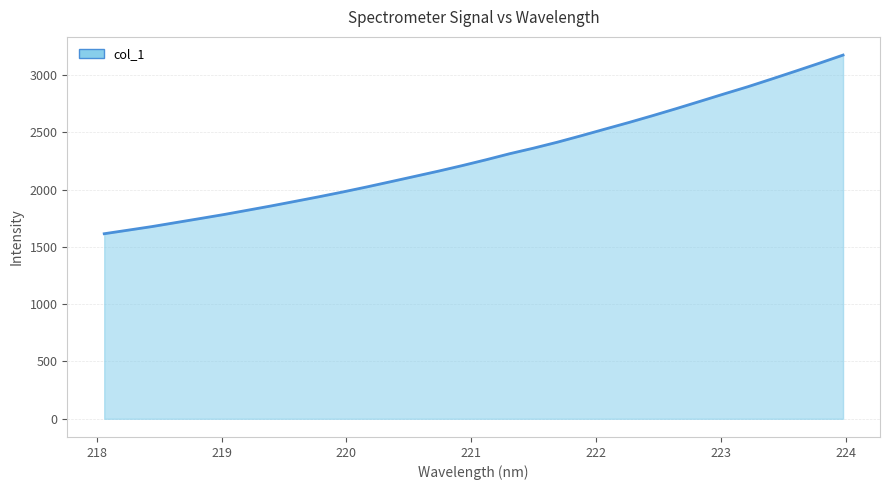

What is the difference between the maximum and minimum values?

1558.7